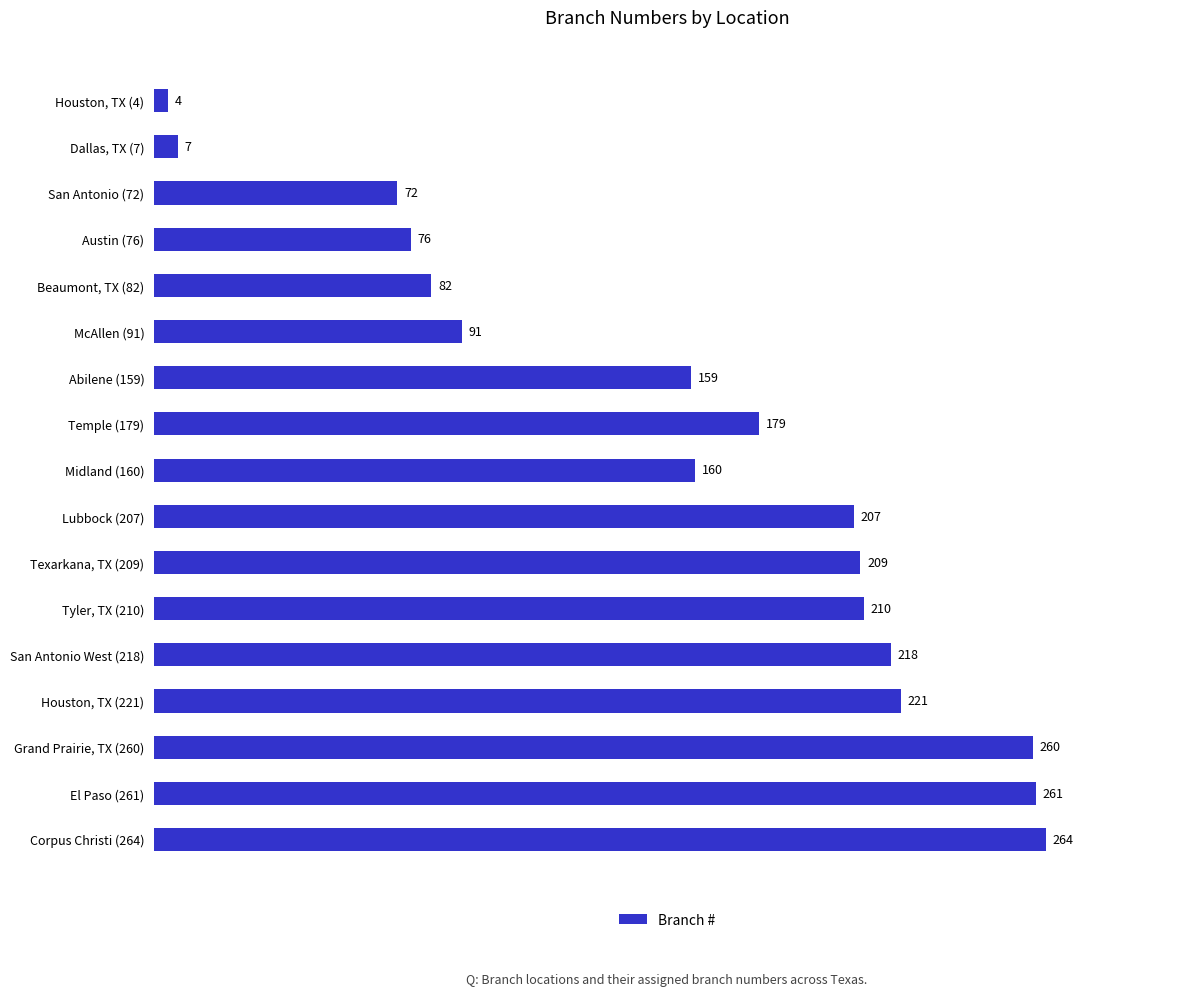

What is the difference between the maximum and second lowest values?

257